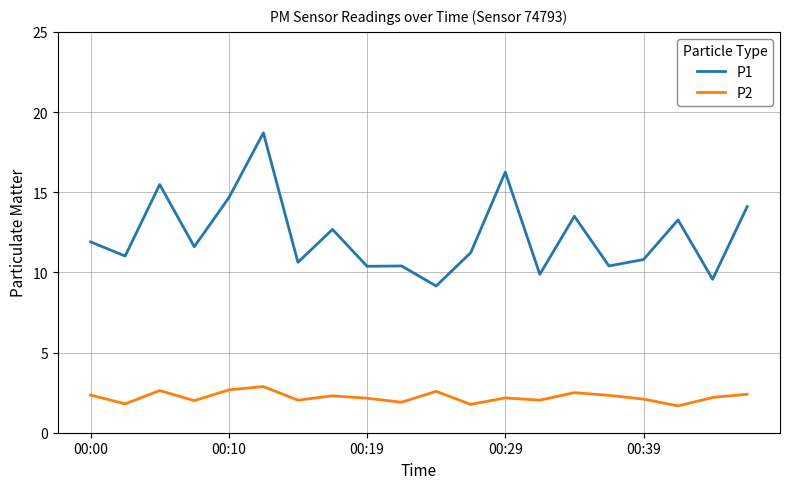

Which series has the largest total across all categories?

P1